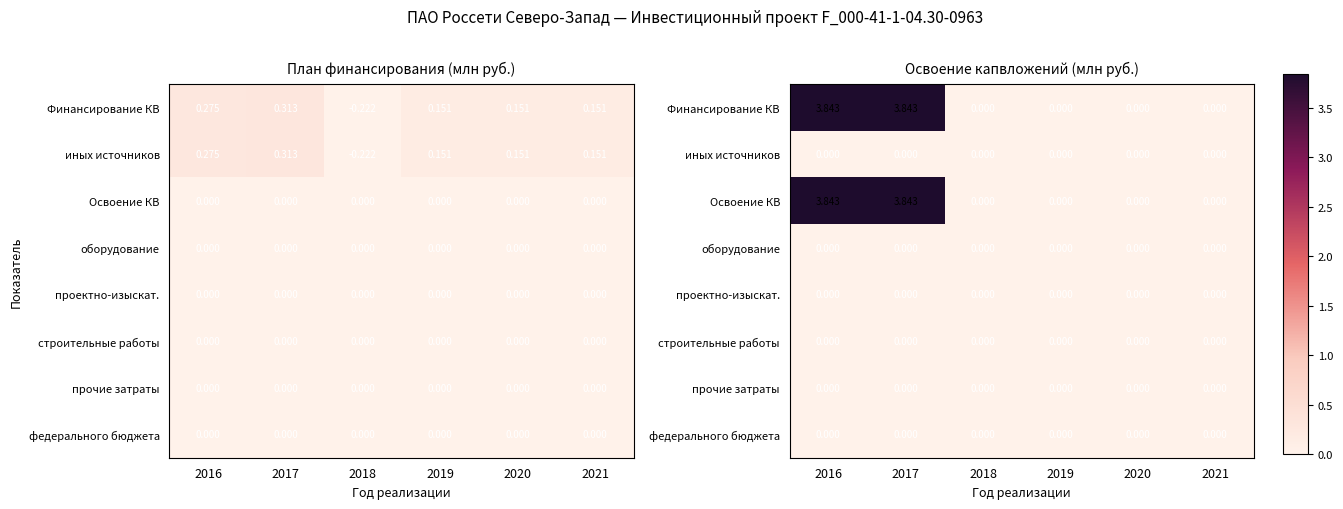

Is the value of Освоение КВ at 2019 greater than the value of проектно-изыскат. at 2016?

No